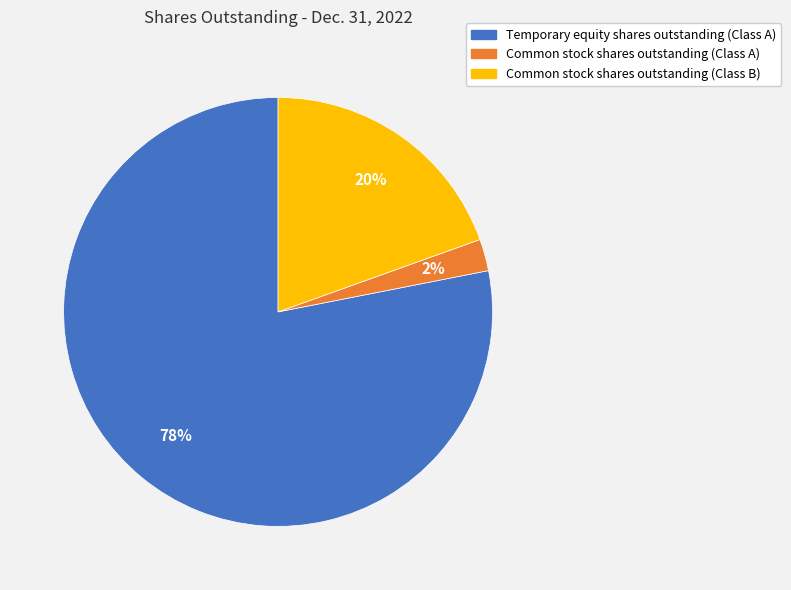

What is the smallest slice in the pie chart?

Common stock shares outstanding (Class A)